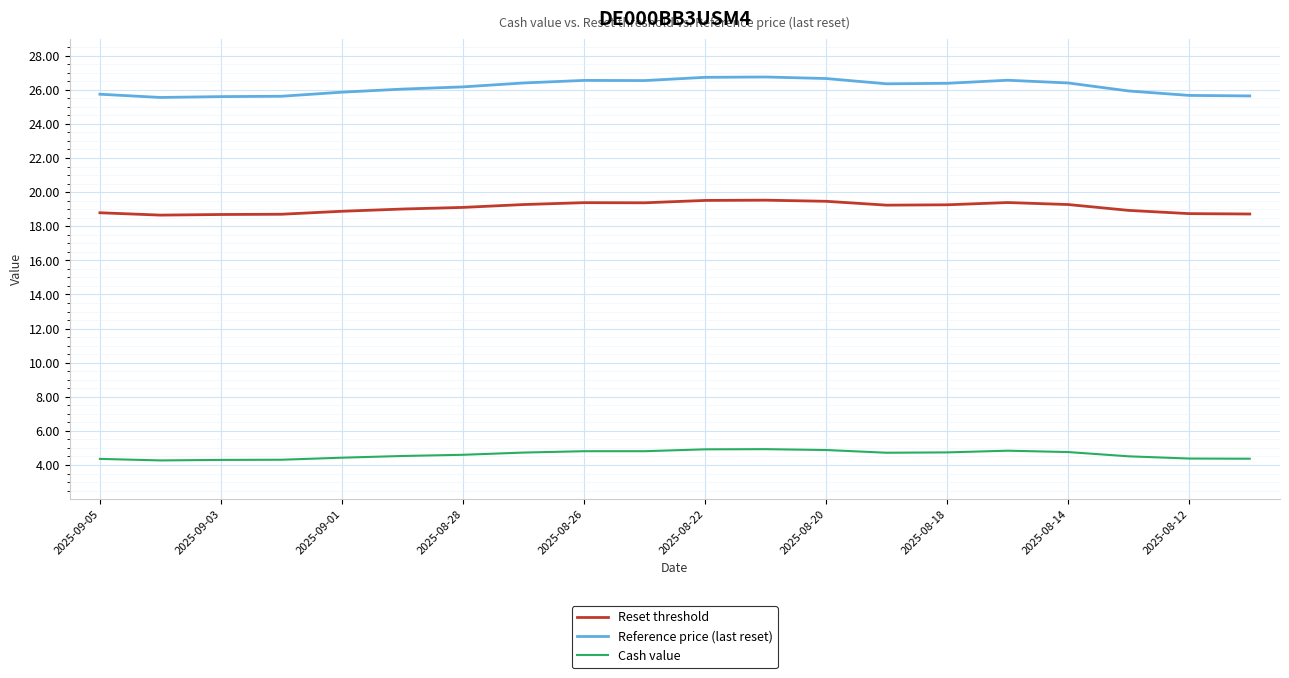

What are all the series names shown in the legend?

Reset threshold, Reference price (last reset), Cash value